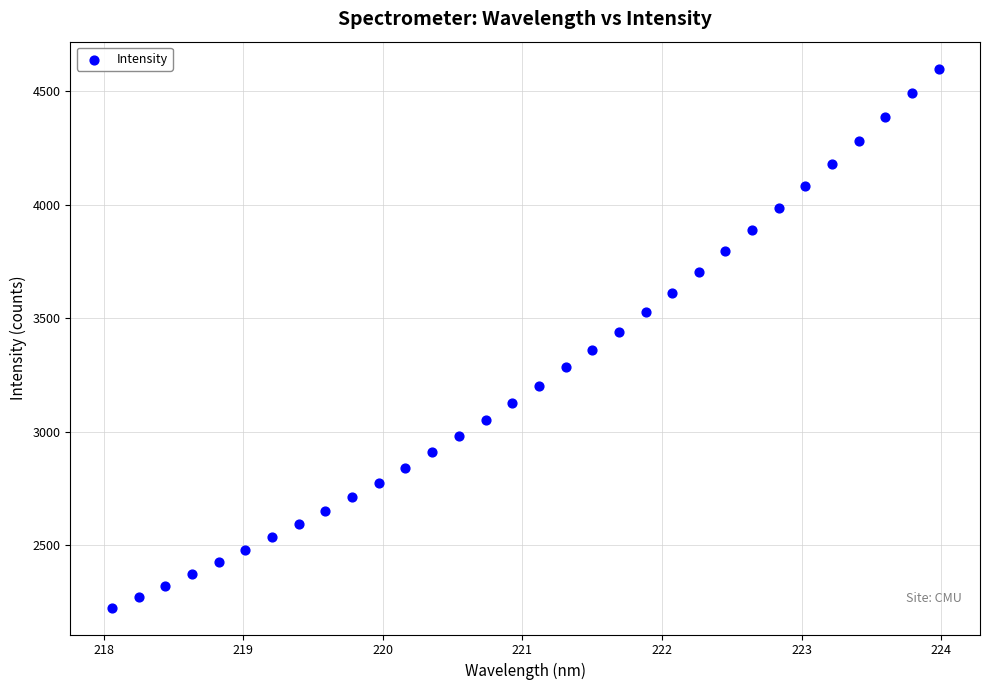

What is the range of X values (max minus min)?

5.9